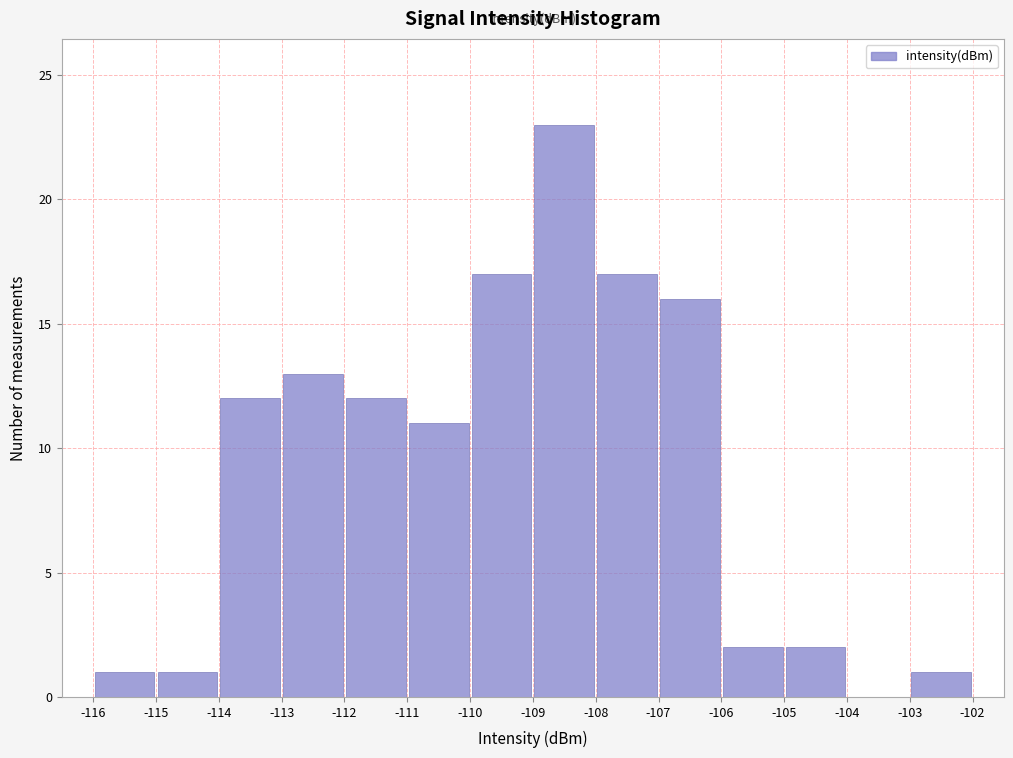

How tall is the bar that spans -112 to -111 on the x-axis? The values are not printed on the chart, so give them approximately, as read against the axis.

12